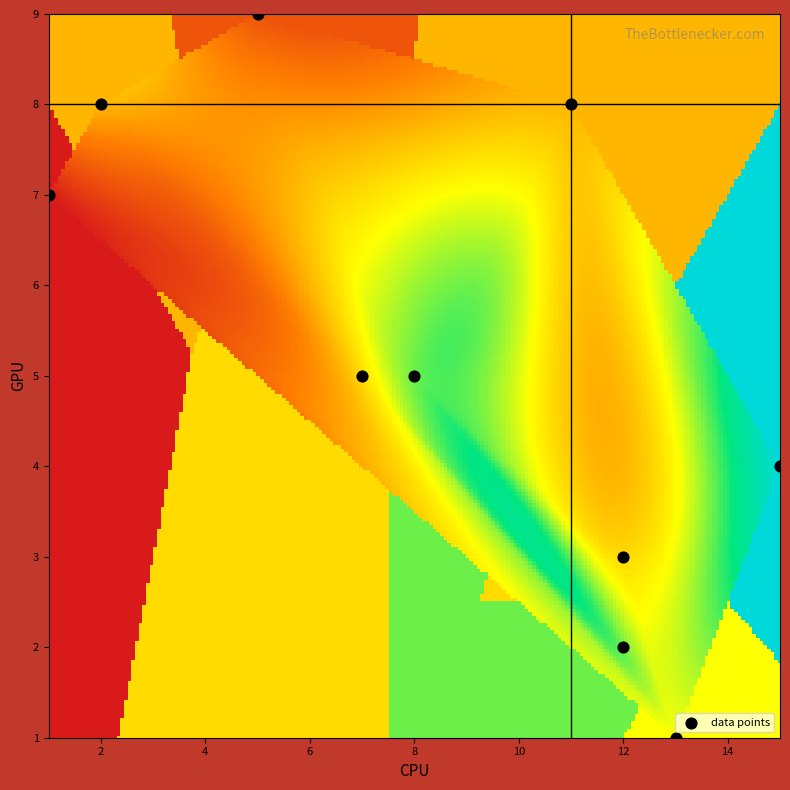

What is the average Y value?

5